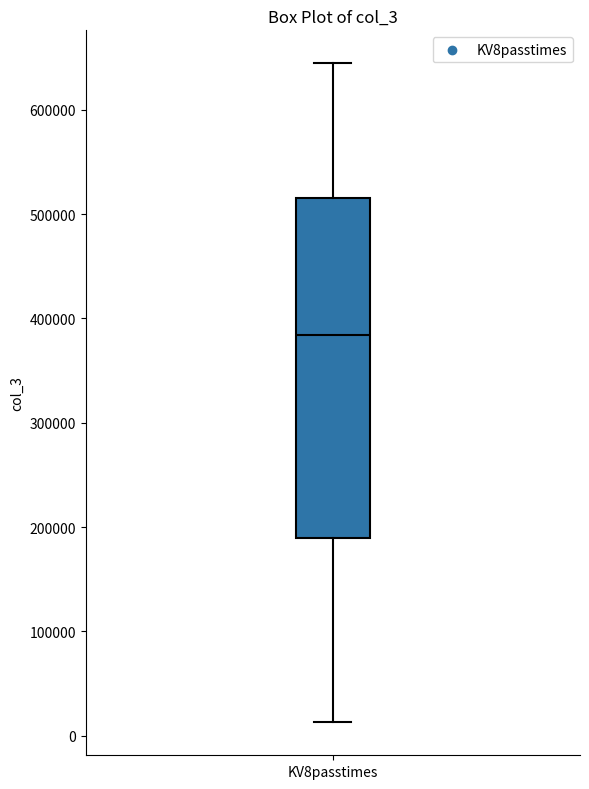

Transcribe this box plot: give where the median line is, the range the box spans, and where the two whiskers end, as read against the y-axis. The values are not printed on the chart, so give them approximately, as read against the axis.

median 380000, box 190000 to 520000, whiskers 10000 to 640000